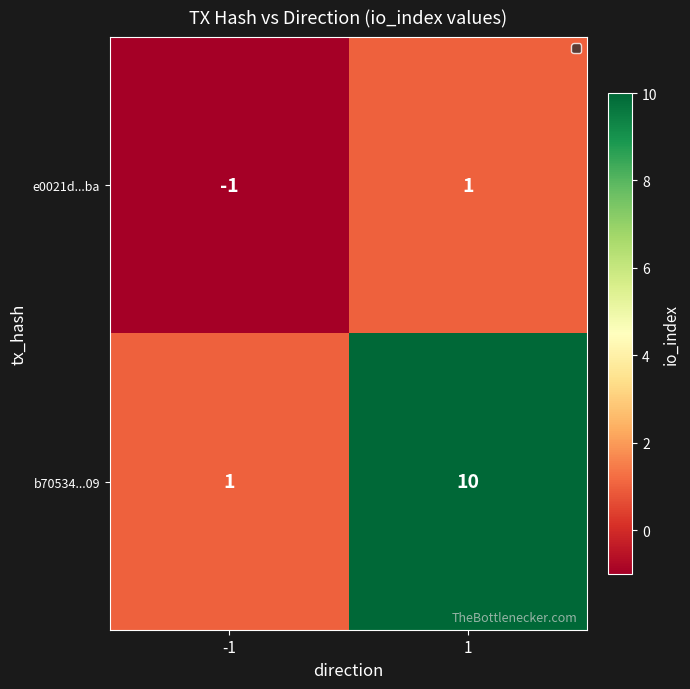

What is the sum of the b70534...09 values at -1 and 1?

11